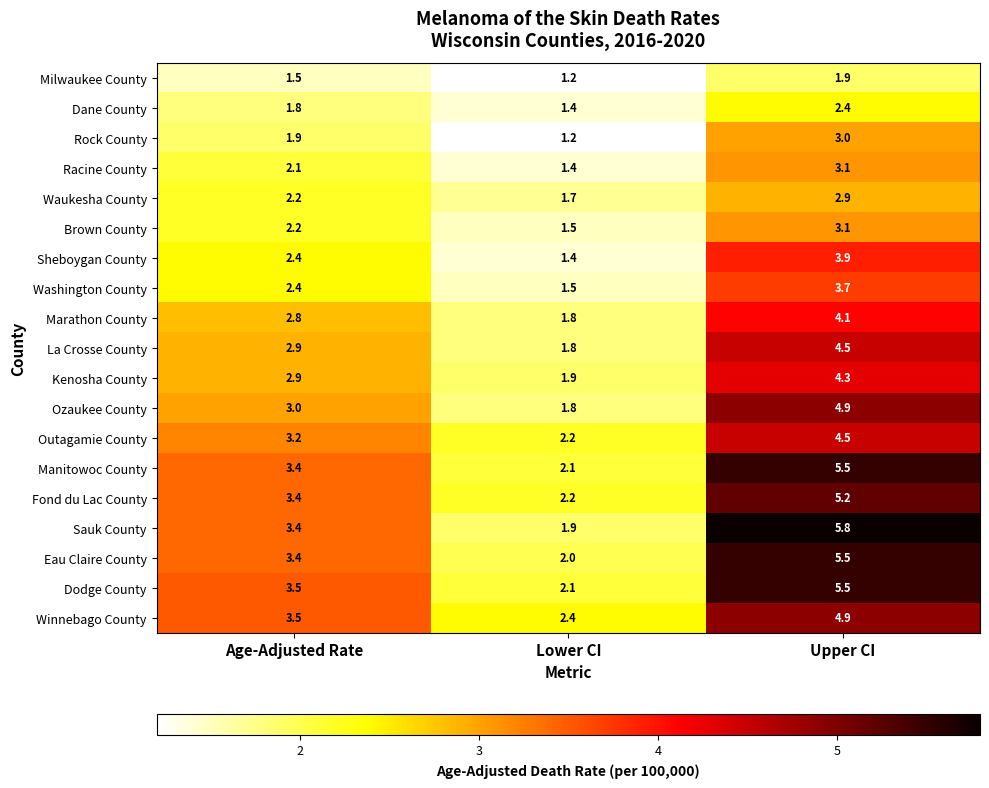

What is the difference between the maximum and minimum values in the Racine County series?

1.7